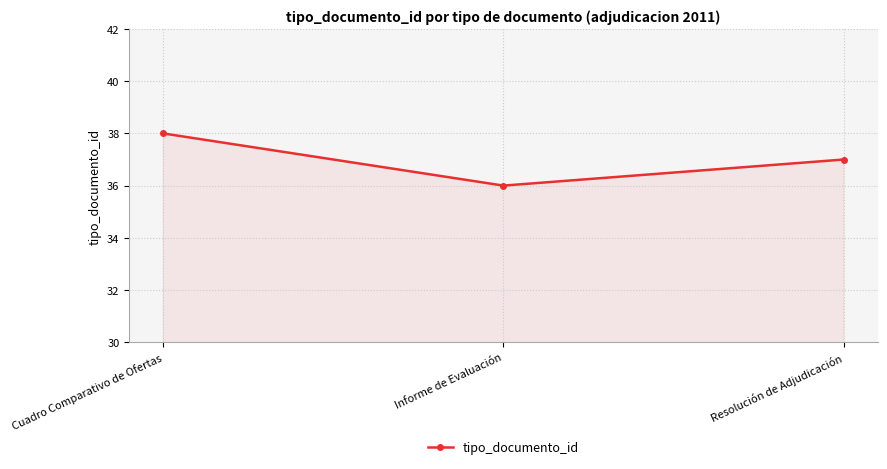

Which has a higher value, Cuadro Comparativo de Ofertas or Informe de Evaluación?

Cuadro Comparativo de Ofertas